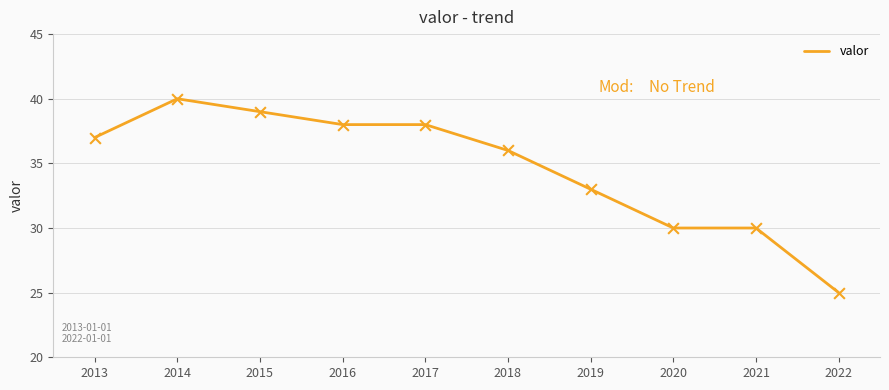

Which has a higher value, 2015 or 2020?

2015